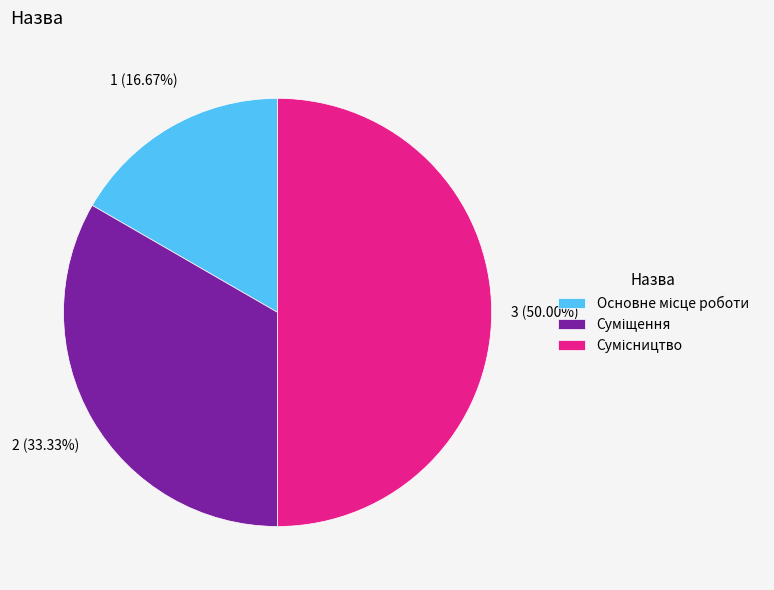

Is it true that Основне місце роботи is 17% of the pie?

True